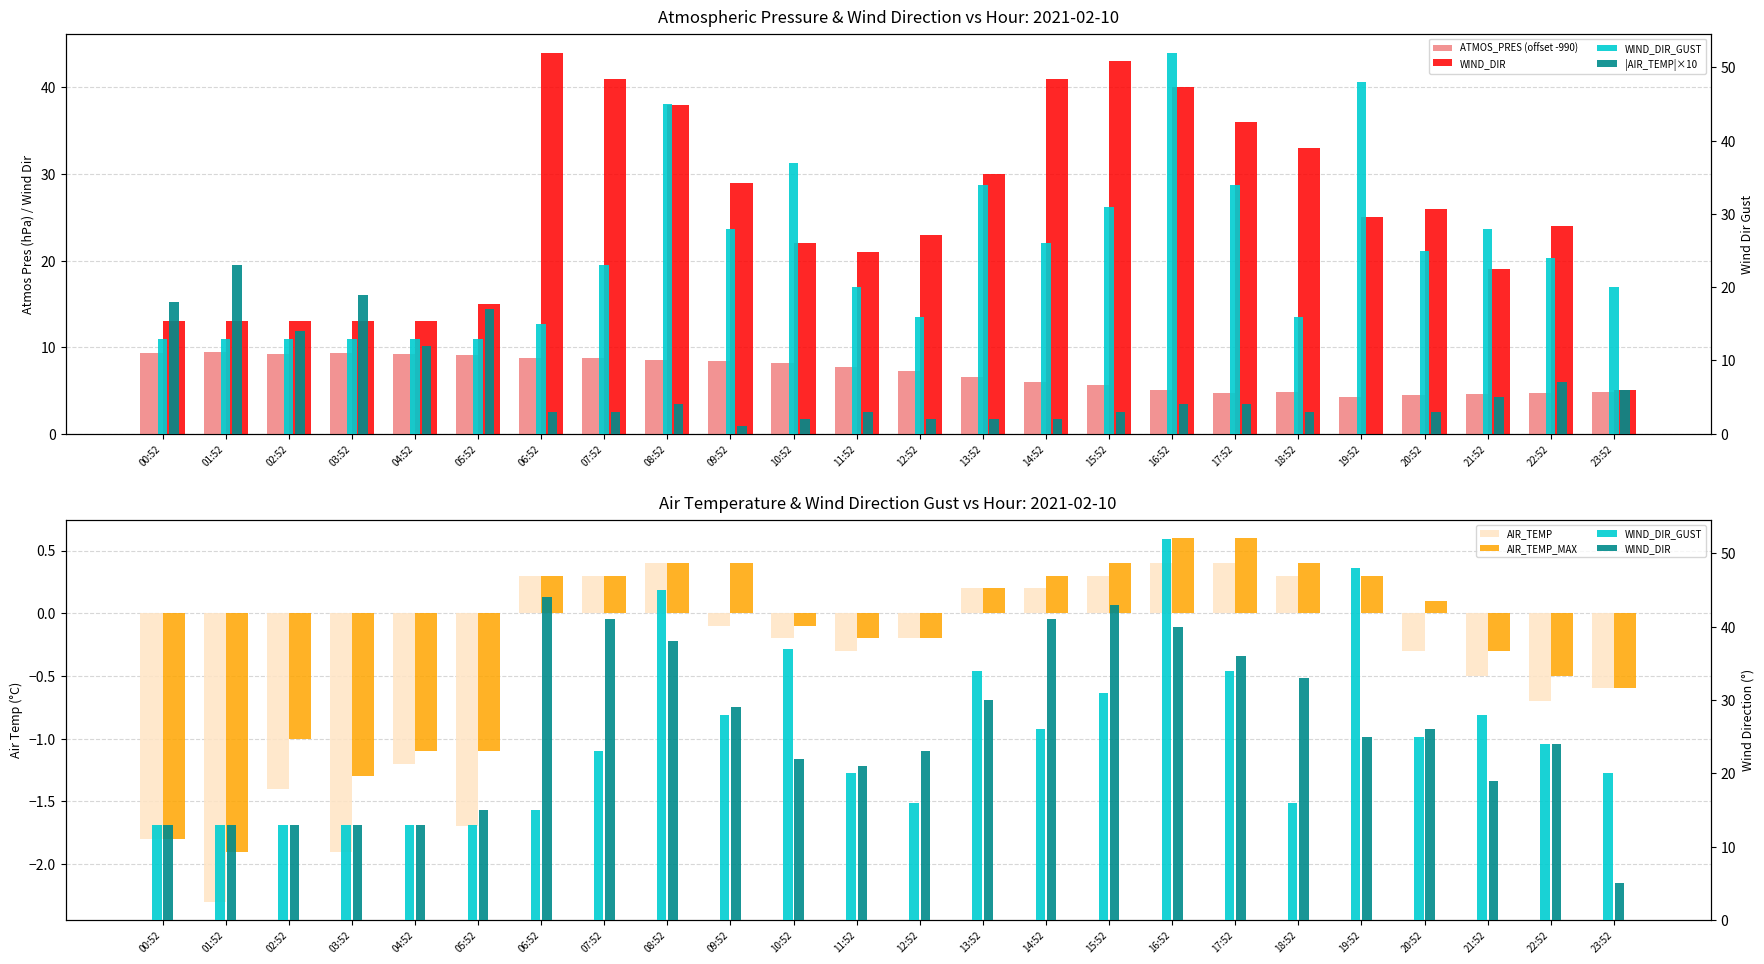

True or false: WIND_DIR has a value of 29.8 at 06:52.

False